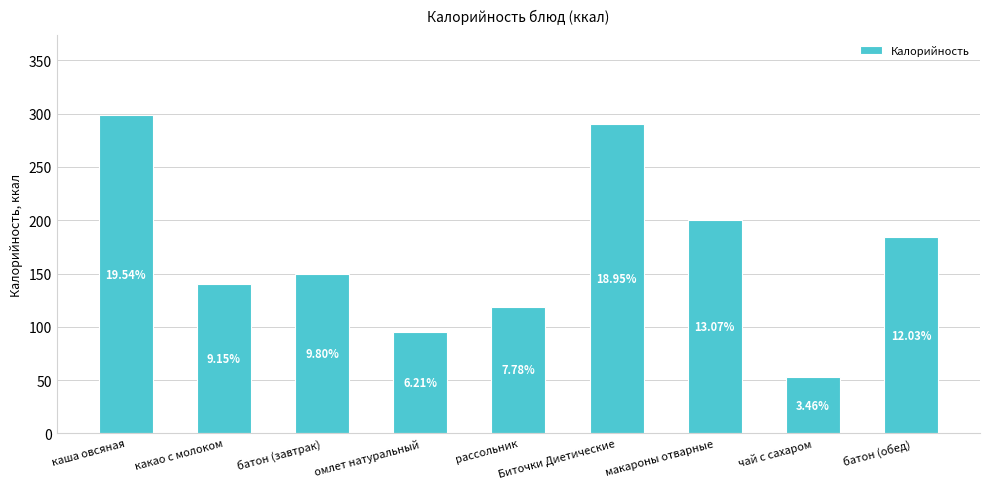

How many bars are there in total?

9